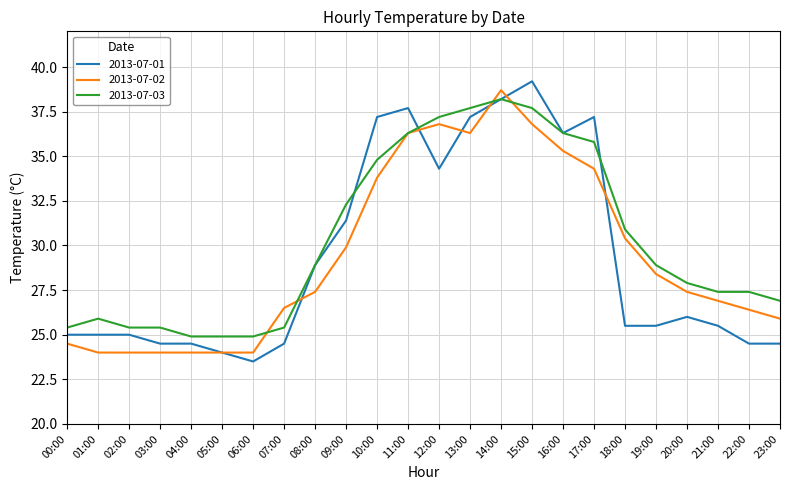

True or false: 2013-07-03 has a value of 61.2 at 15:00.

False